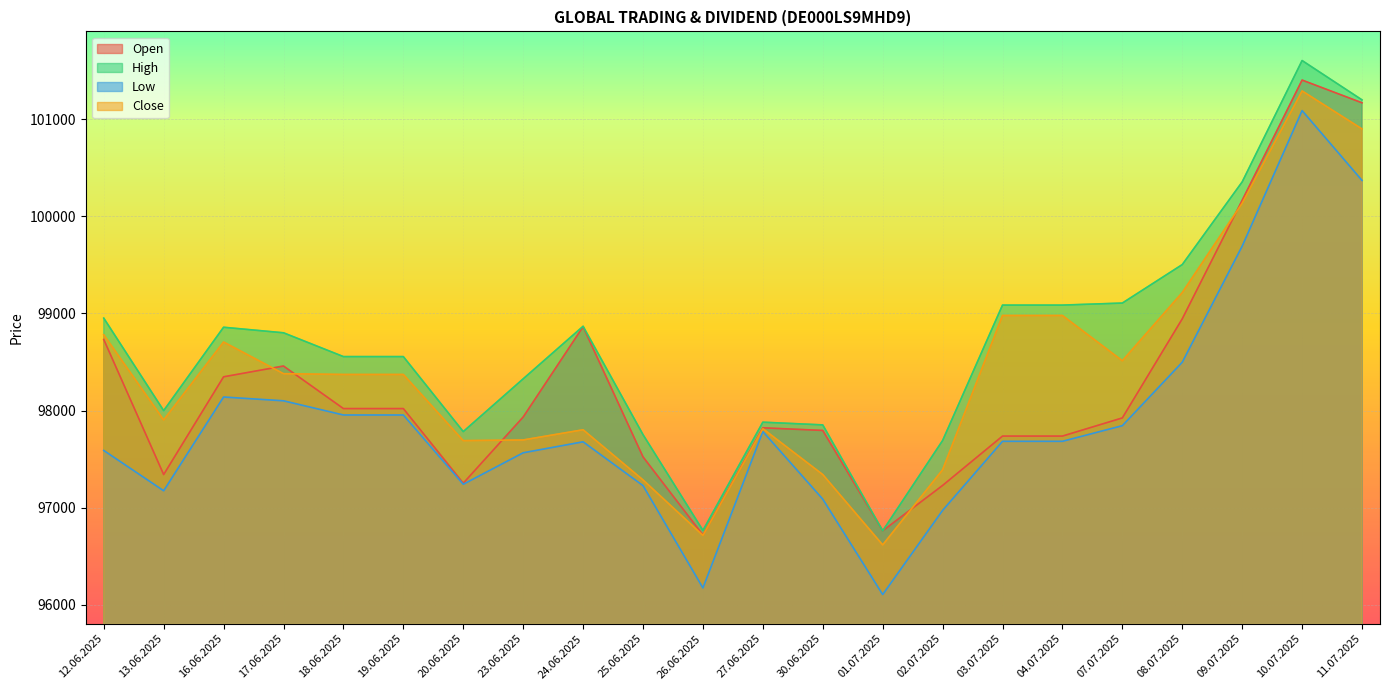

At which label does Close reach its minimum?

01.07.2025